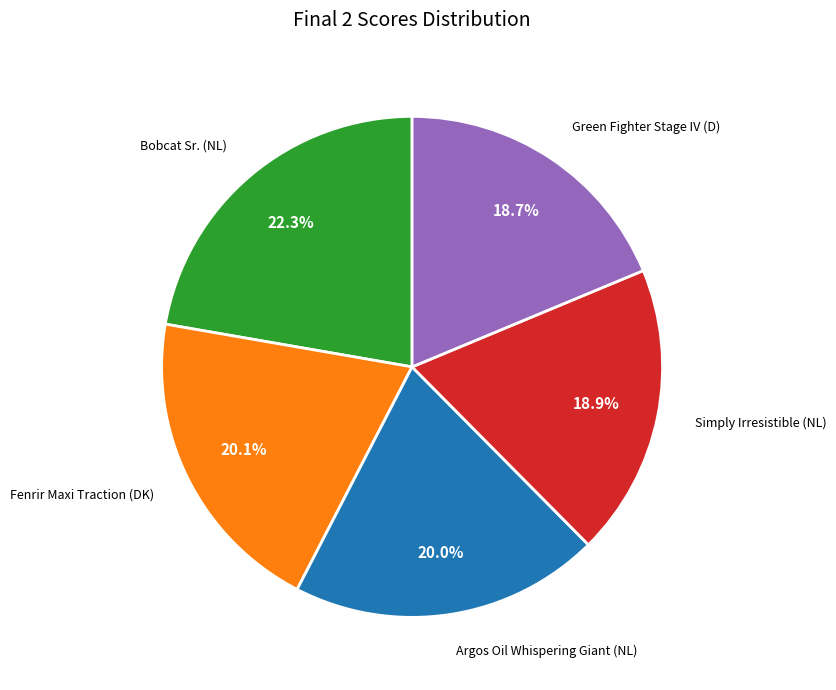

To the nearest percent, what is the combined percentage of Bobcat Sr. (NL) and Green Fighter Stage IV (D)?

41%